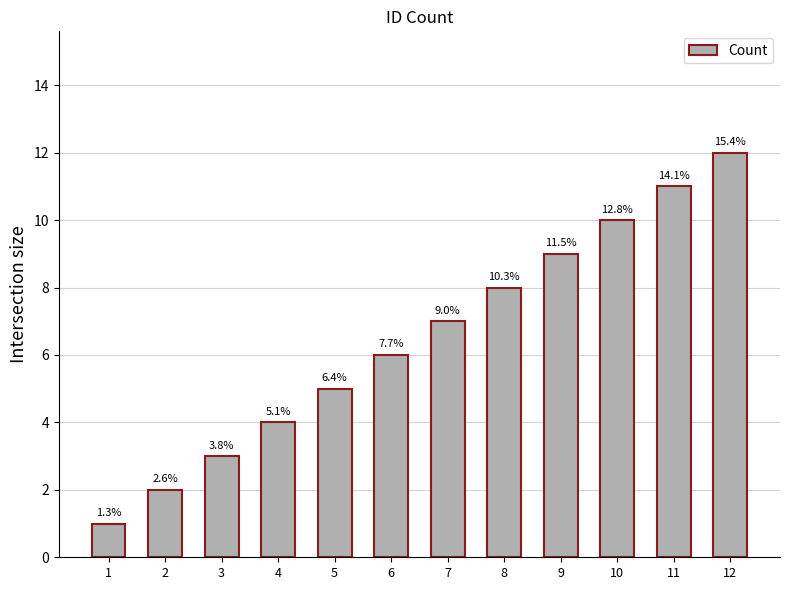

What is the sum of all values?

78